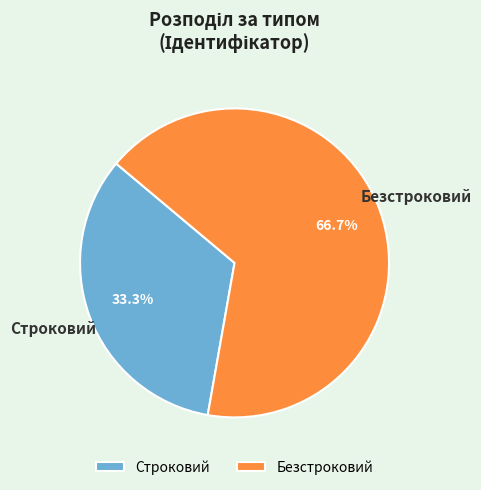

Approximately how many times larger is the value at Безстроковий compared to Строковий?

2.0